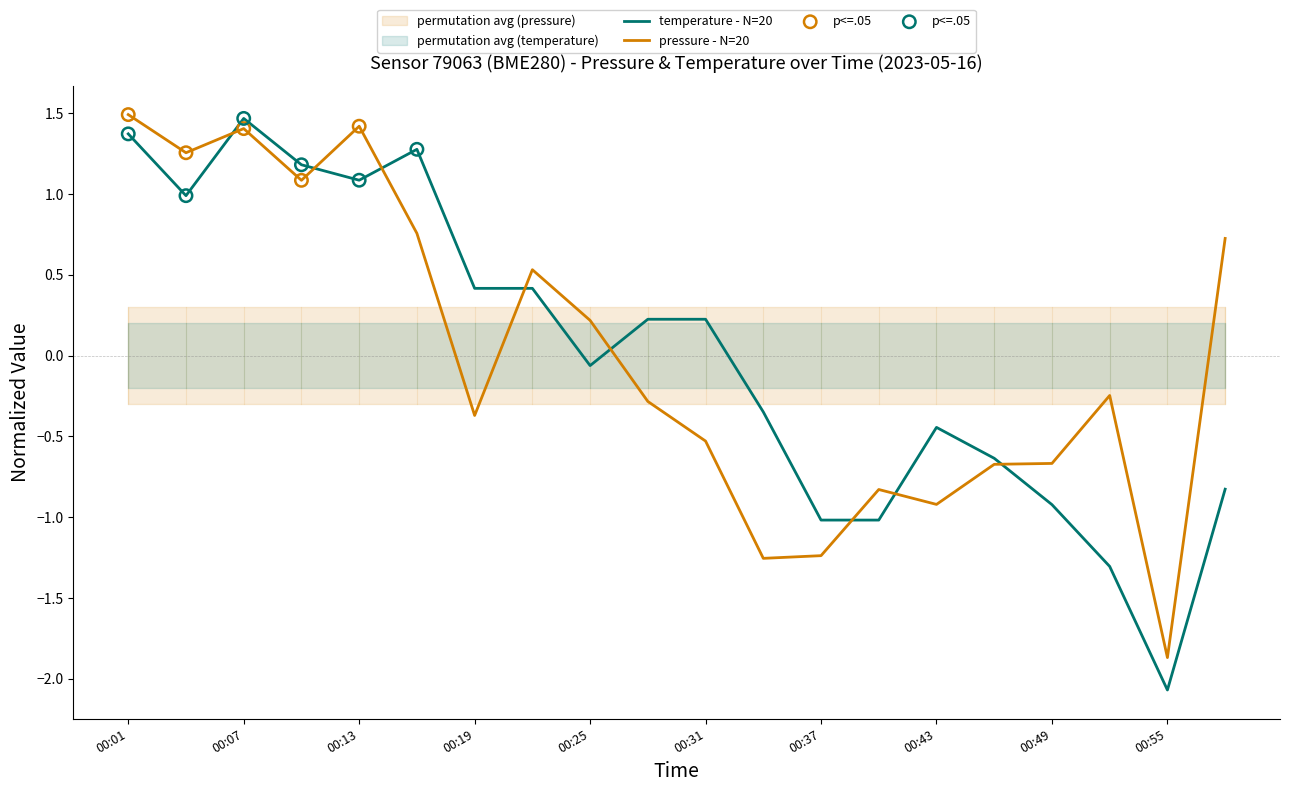

Which series contains the highest Y value?

pressure